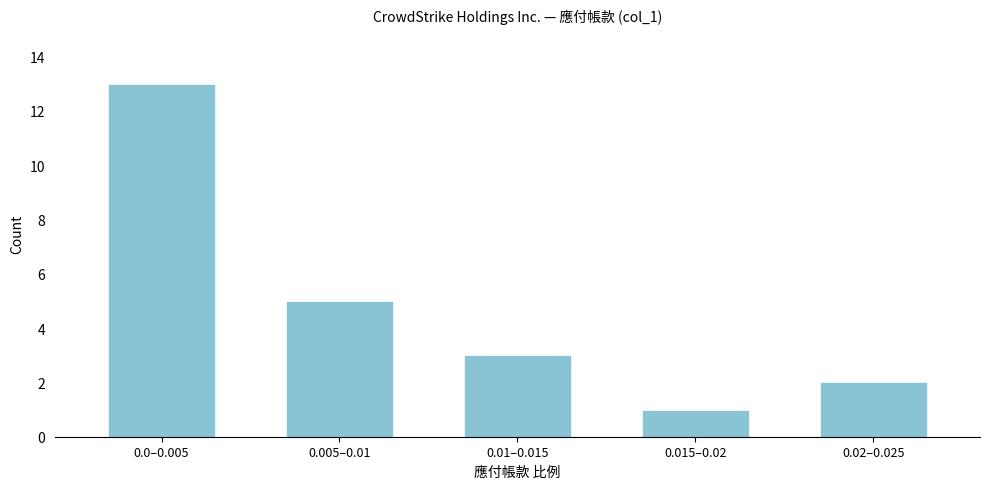

Reading left to right, list all the values displayed in this chart.

0.0–0.005=13	0.005–0.01=5	0.01–0.015=3	0.015–0.02=1	0.02–0.025=2